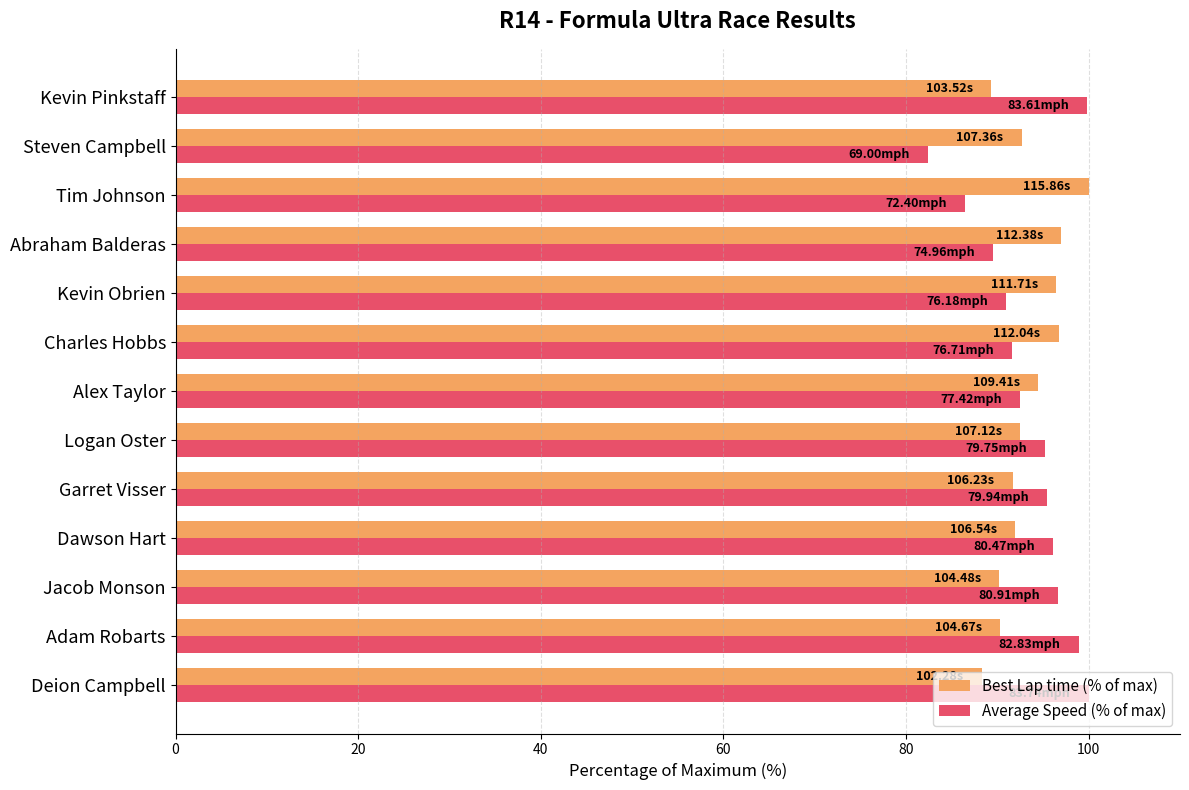

What is the total value across all series at Adam Robarts?

189.3